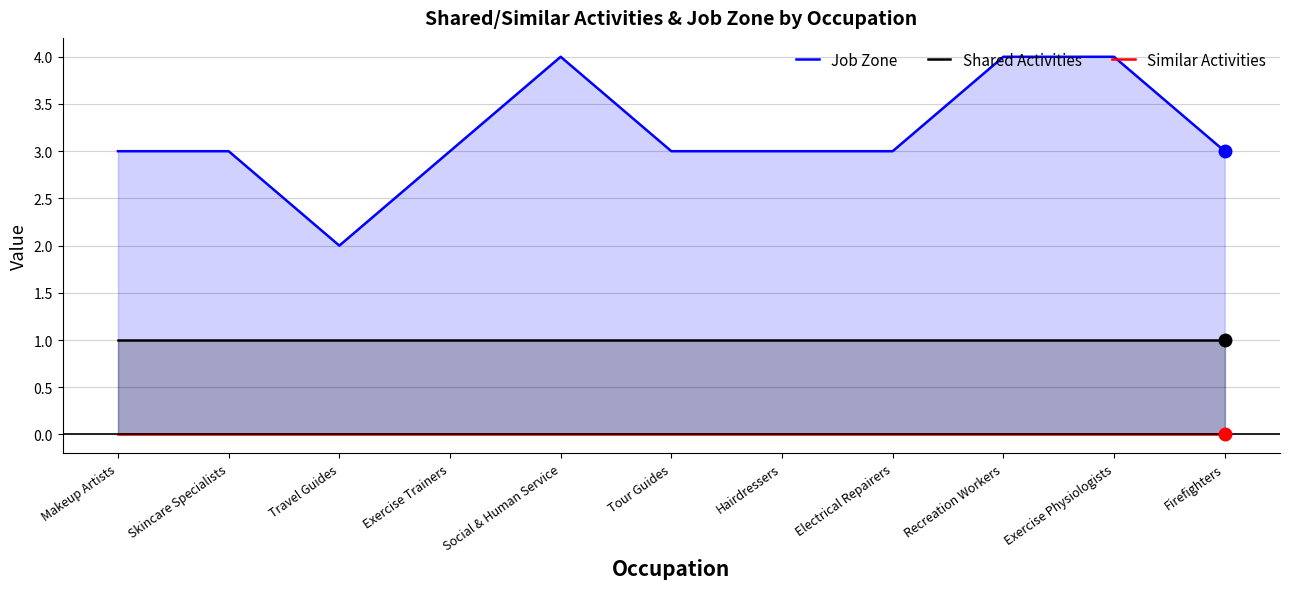

Where does the Job Zone series first go above 3?

Social & Human Service